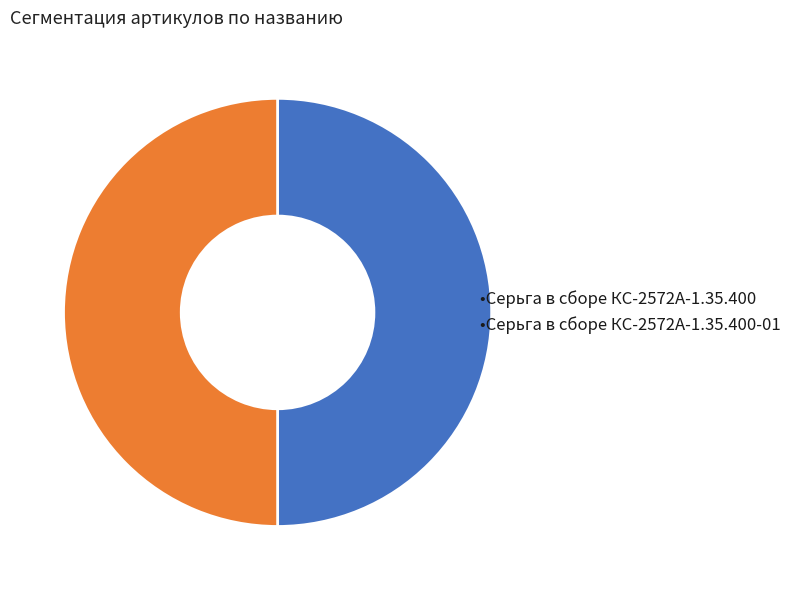

What is the largest slice in the pie chart?

Серьга в сборе КС-2572А-1.35.400-01